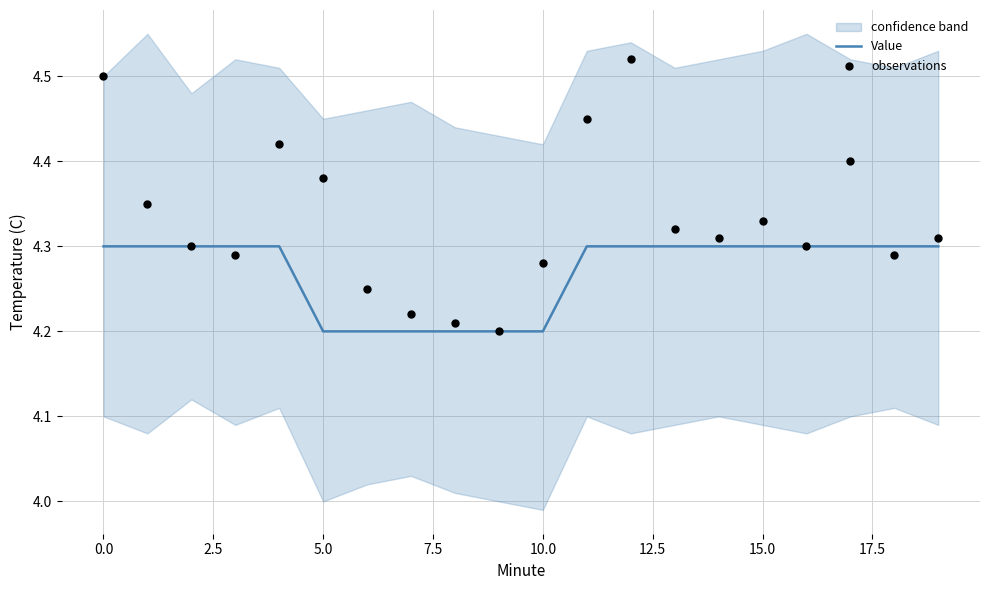

At how many categories does at least one series exceed 4?

20